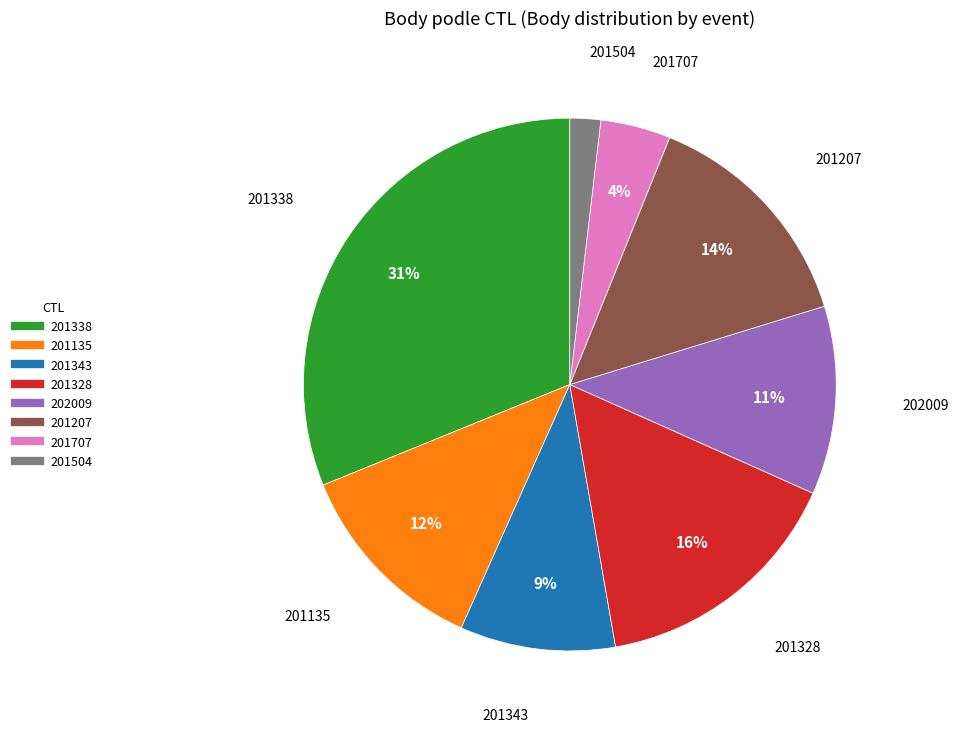

Is 201207 the majority of the pie?

No